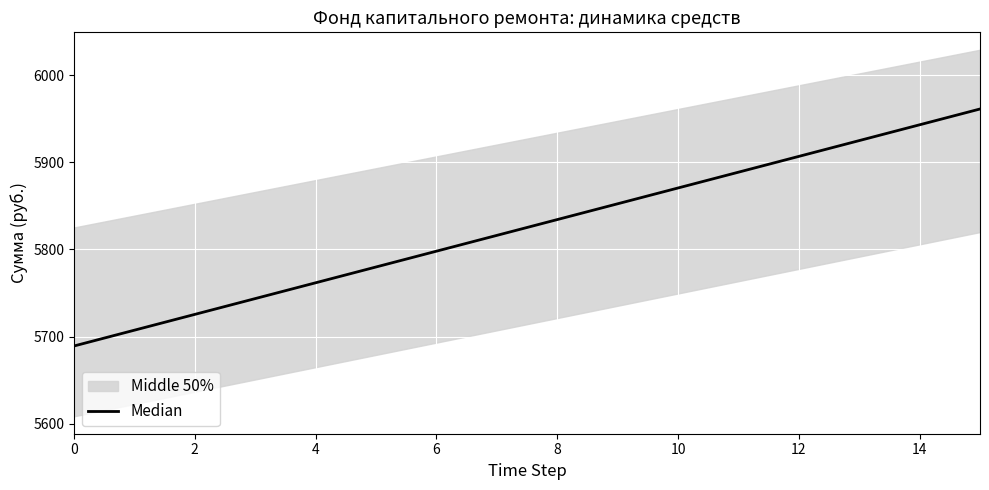

What is the maximum value shown in the chart?

5961.2